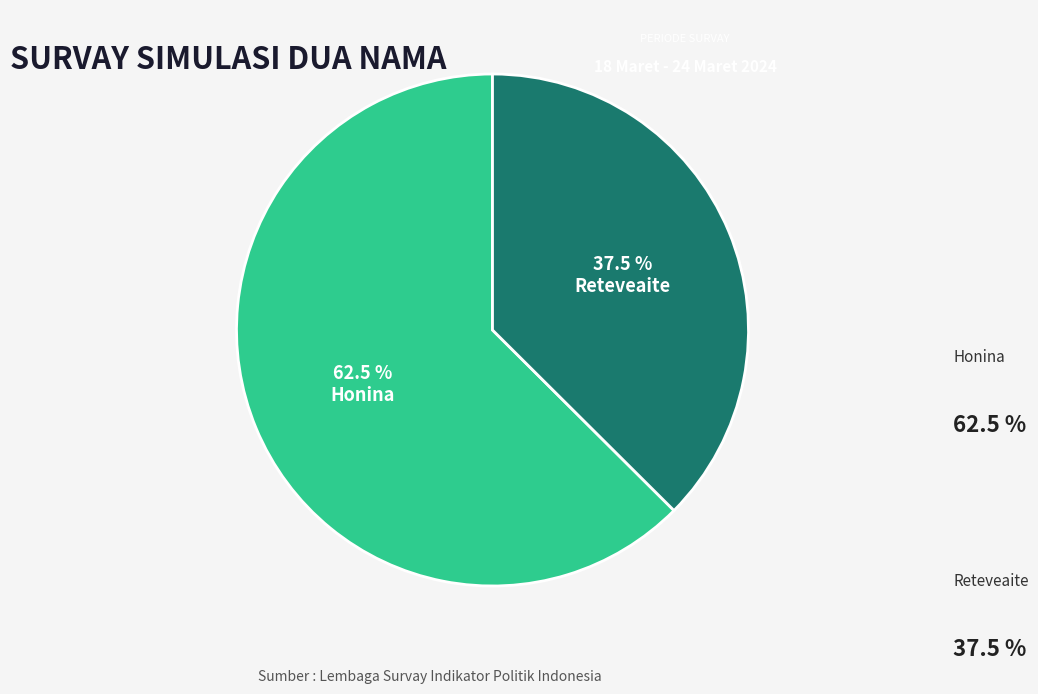

Does any single category account for the majority?

Yes